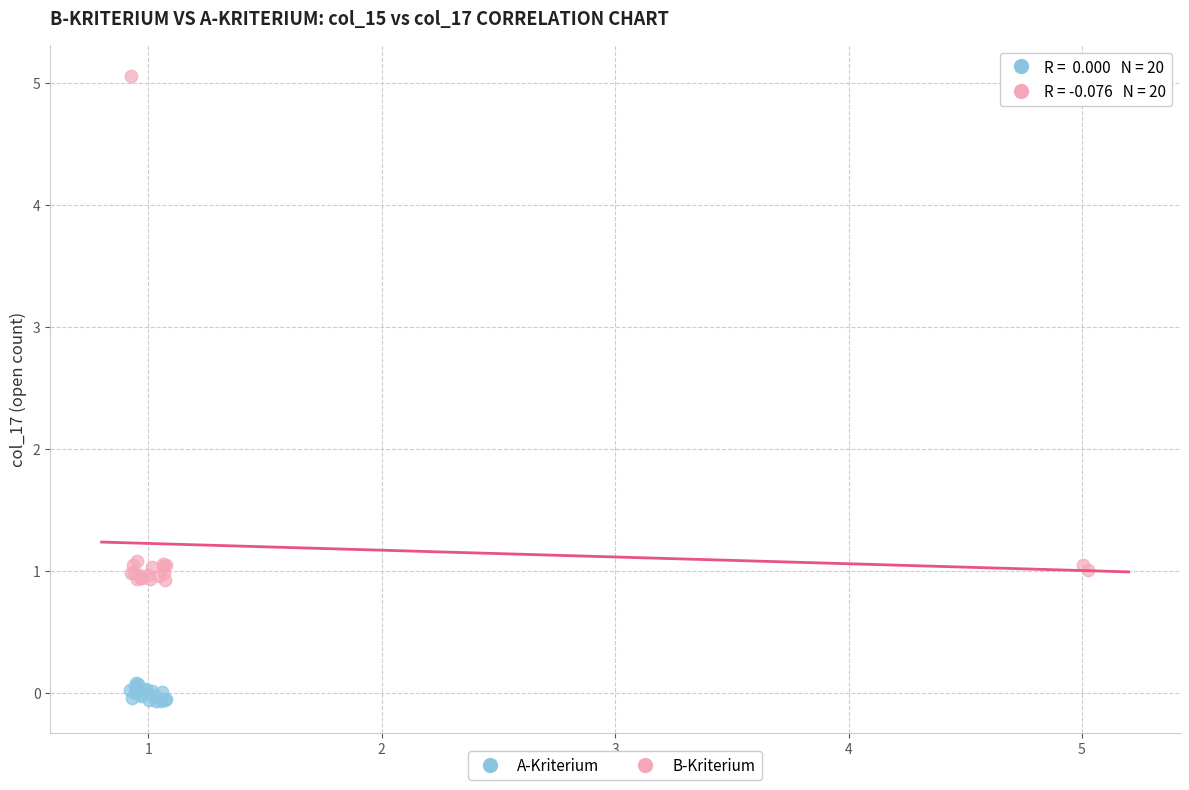

What are all the series names shown in the legend?

A-Kriterium, B-Kriterium